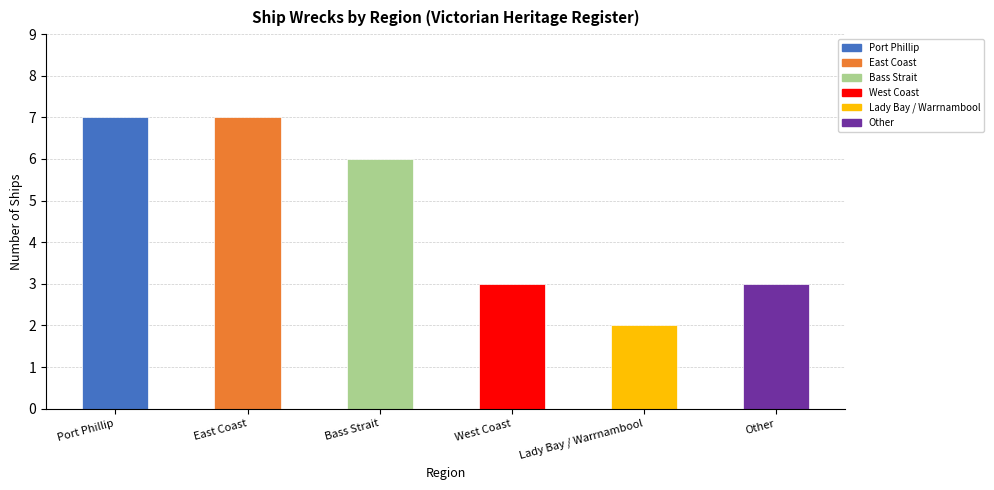

What is the value of the 4th bar from the left?

3